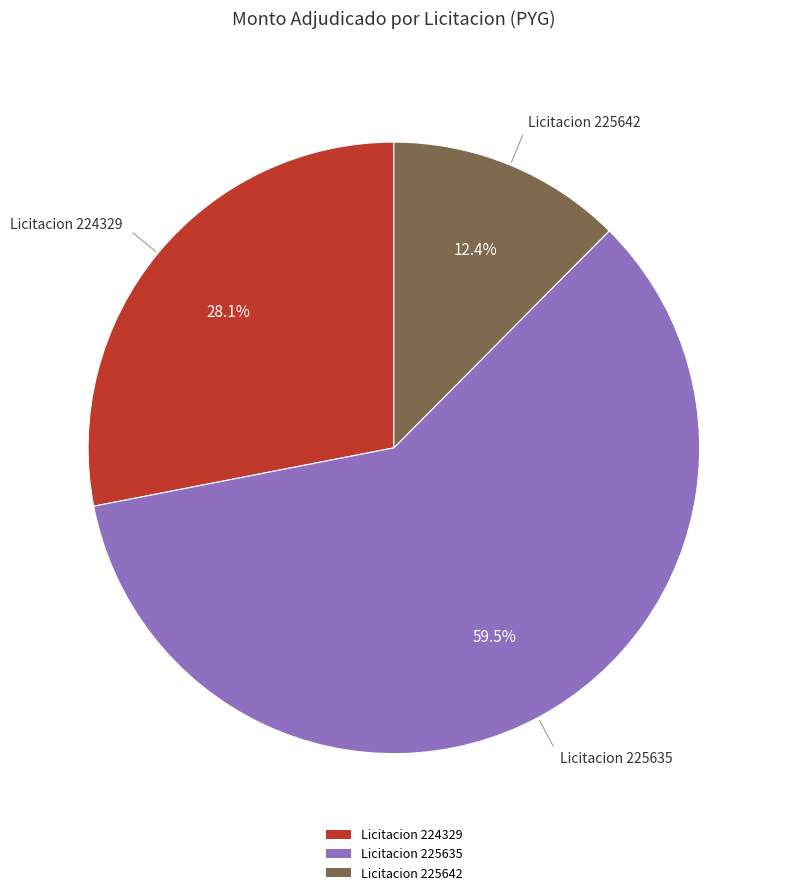

What is the ratio of the value at Licitacion 224329 to the value at Licitacion 225635?

0.5